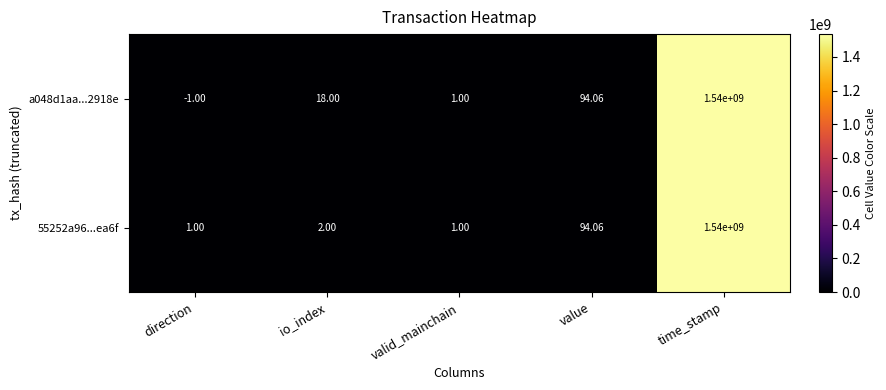

How many series are shown in this chart?

2